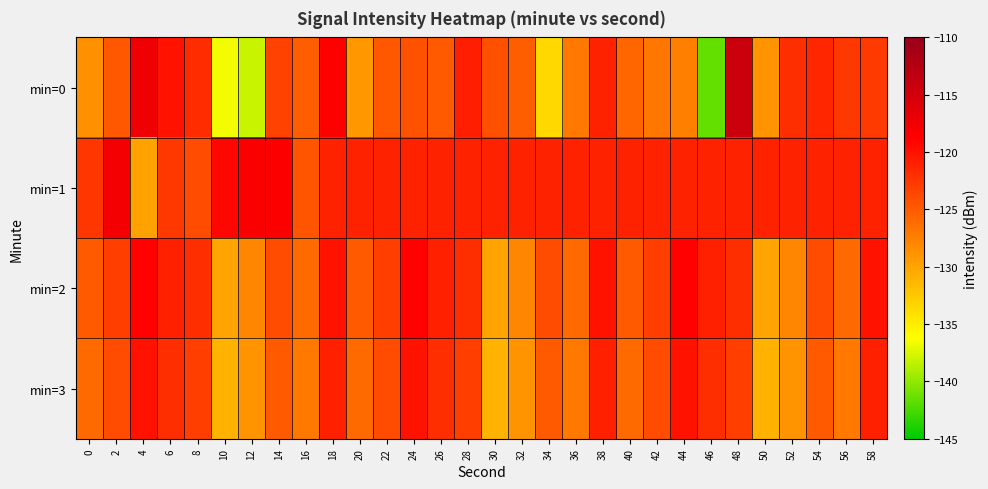

Which has a higher value, 8 or 24?

8